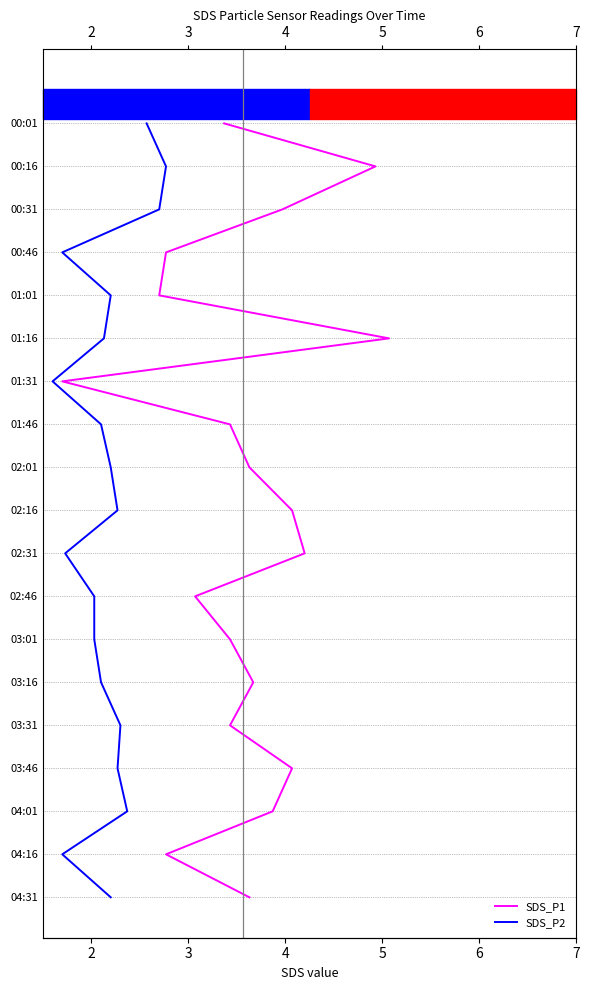

Reading left to right, what are all the values shown in this chart?

SDS_P1: 0	1	2	3	4	5	6	7	8	9	10	11	12	13	14	15	16	17	18
SDS_P2: 0	1	2	3	4	5	6	7	8	9	10	11	12	13	14	15	16	17	18